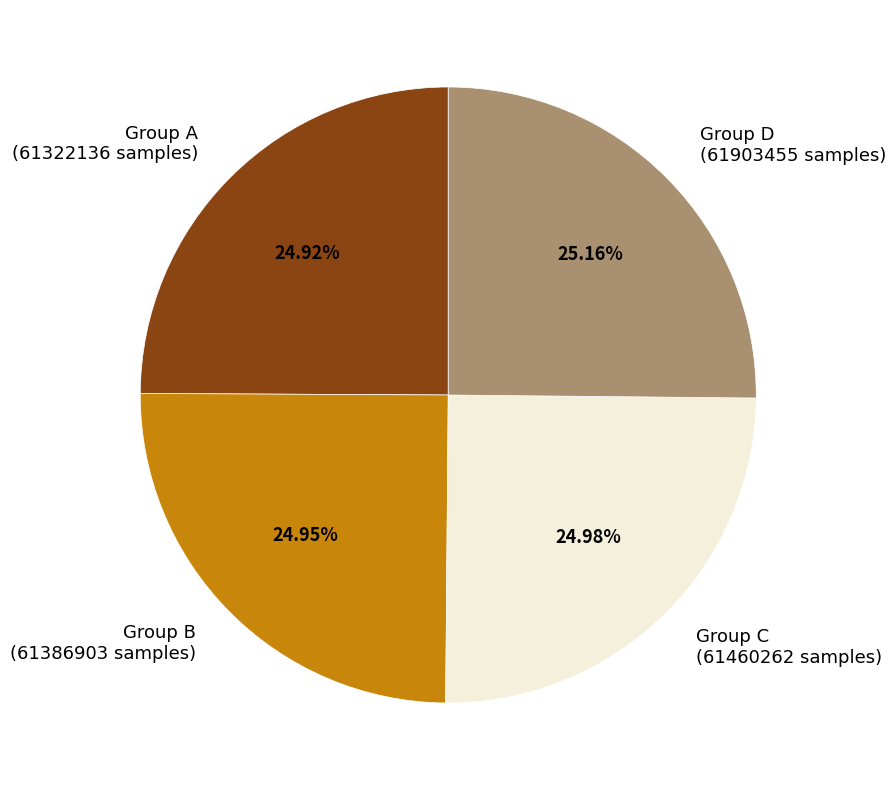

Combined, do Group D (61903455 samples) and Group A (61322136 samples) account for over 50%?

Yes